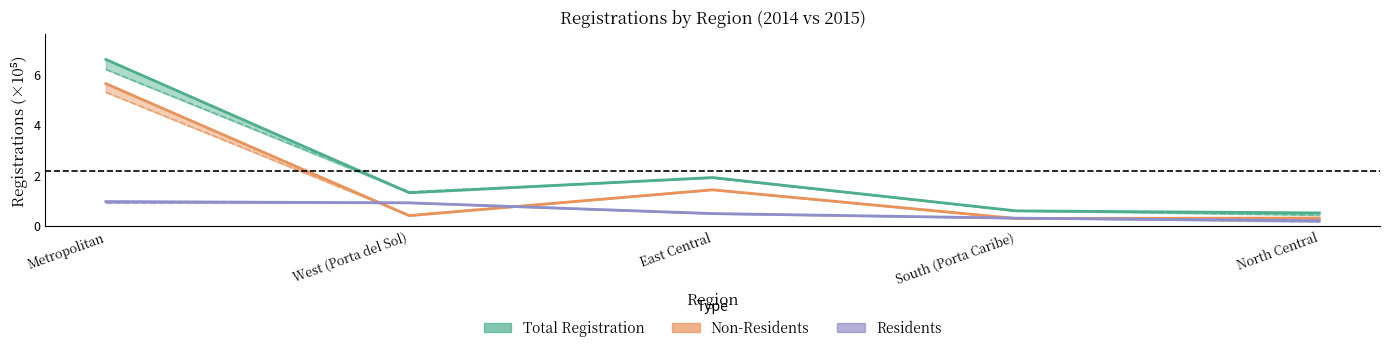

Reading left to right, transcribe all the data shown in this chart.

Total Registration 2015: 6.6	1.3	1.9	0.6	0.5
Total Registration 2014: 6.2	1.3	1.9	0.6	0.4
Non-Residents 2015: 5.6	0.4	1.4	0.3	0.3
Non-Residents 2014: 5.3	0.4	1.4	0.3	0.3
Residents 2015: 1.0	0.9	0.5	0.3	0.2
Residents 2014: 0.9	0.9	0.5	0.3	0.2